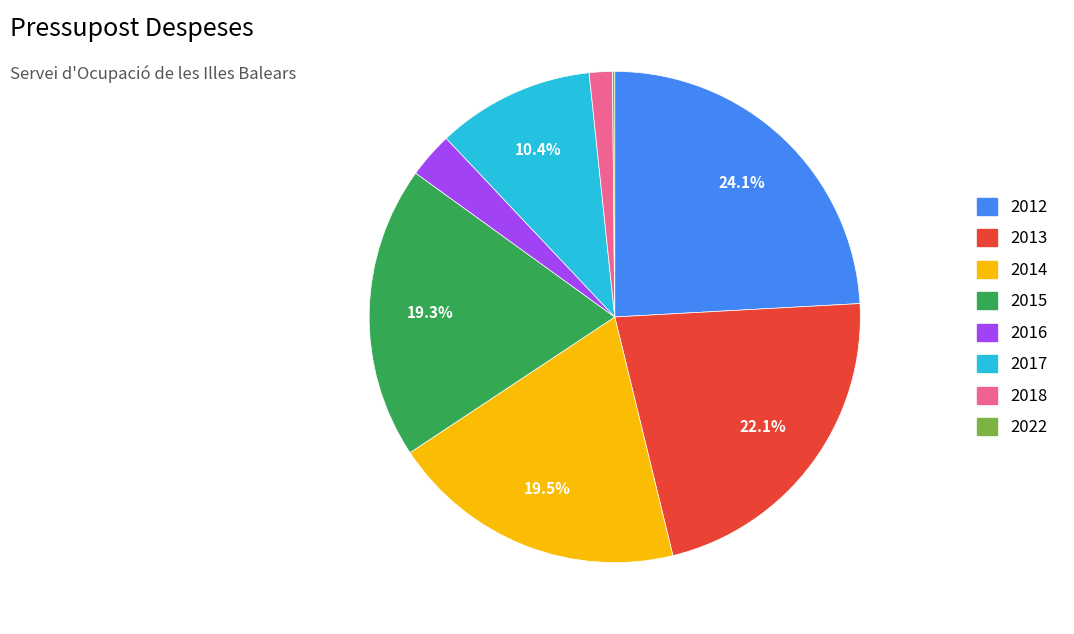

What is the largest slice in the pie chart?

2012